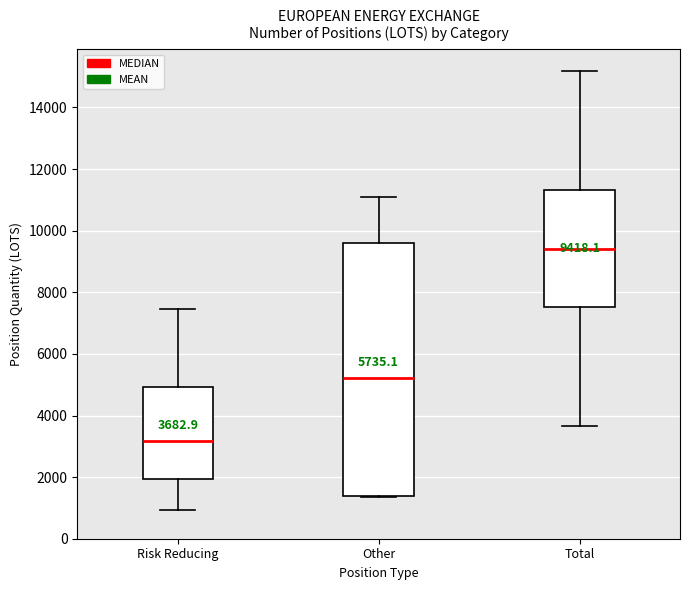

Which box has the highest median line?

Total